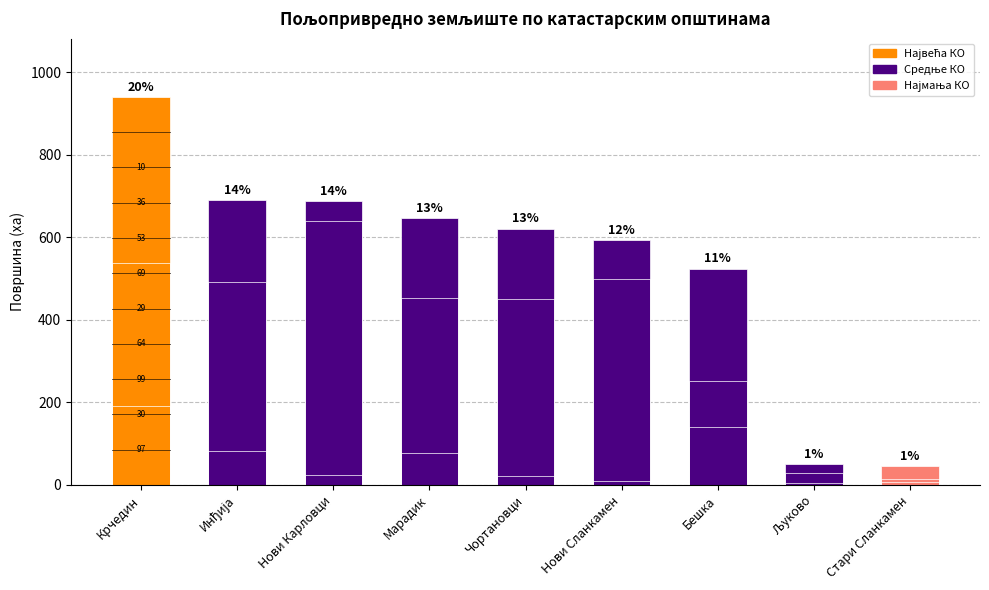

Reading left to right, extract all data points from this chart.

Укупно пољ. земљиште: 940.5	689.8	688.4	646.0	621.4	592.8	524.3	50.2	45.5
Планирано за закуп: 192.3	82.8	24.9	78.6	21.3	9.2	139.6	29.1	6.1
Површина заузета уговорима: 538.8	492.4	640.6	452.2	450.3	498.8	251.7	5.0	13.9